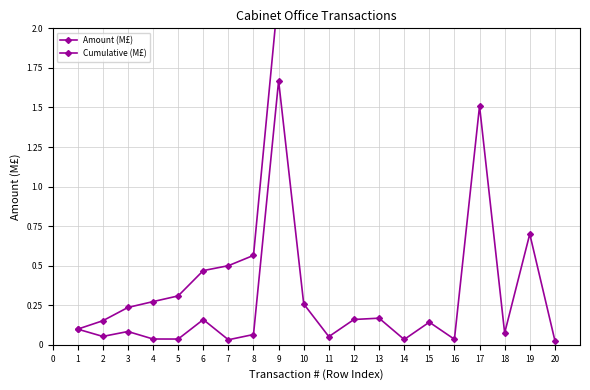

The value of Cumulative (M£) at 12 is 2.7. True or false?

True